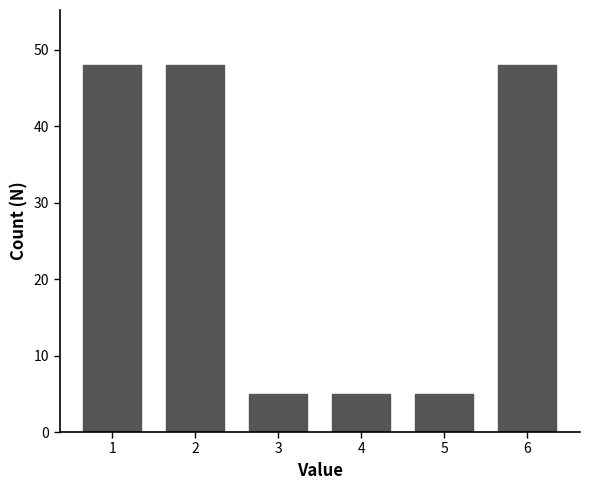

Reading left to right, what are all the values shown in this chart?

48	48	5	5	5	48